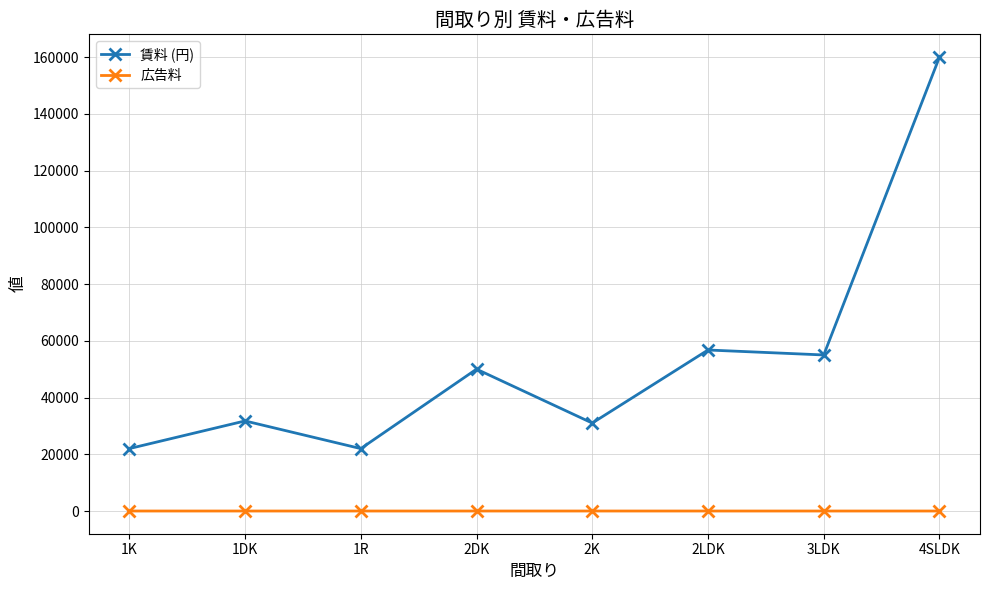

True or false: 賃料 (円) has more than 0 interior local peaks.

True